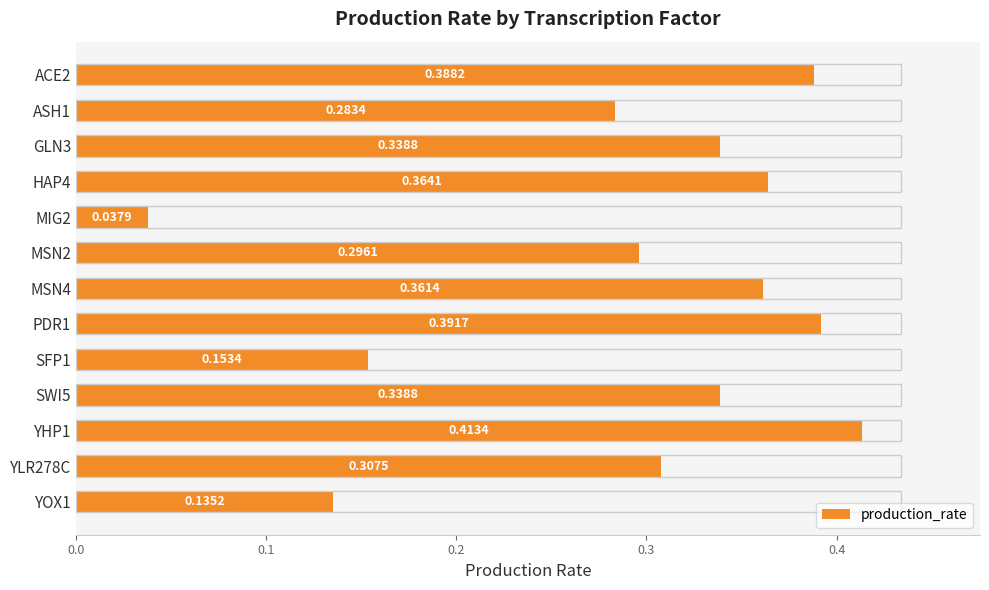

Does the chart contain stacked bars?

No